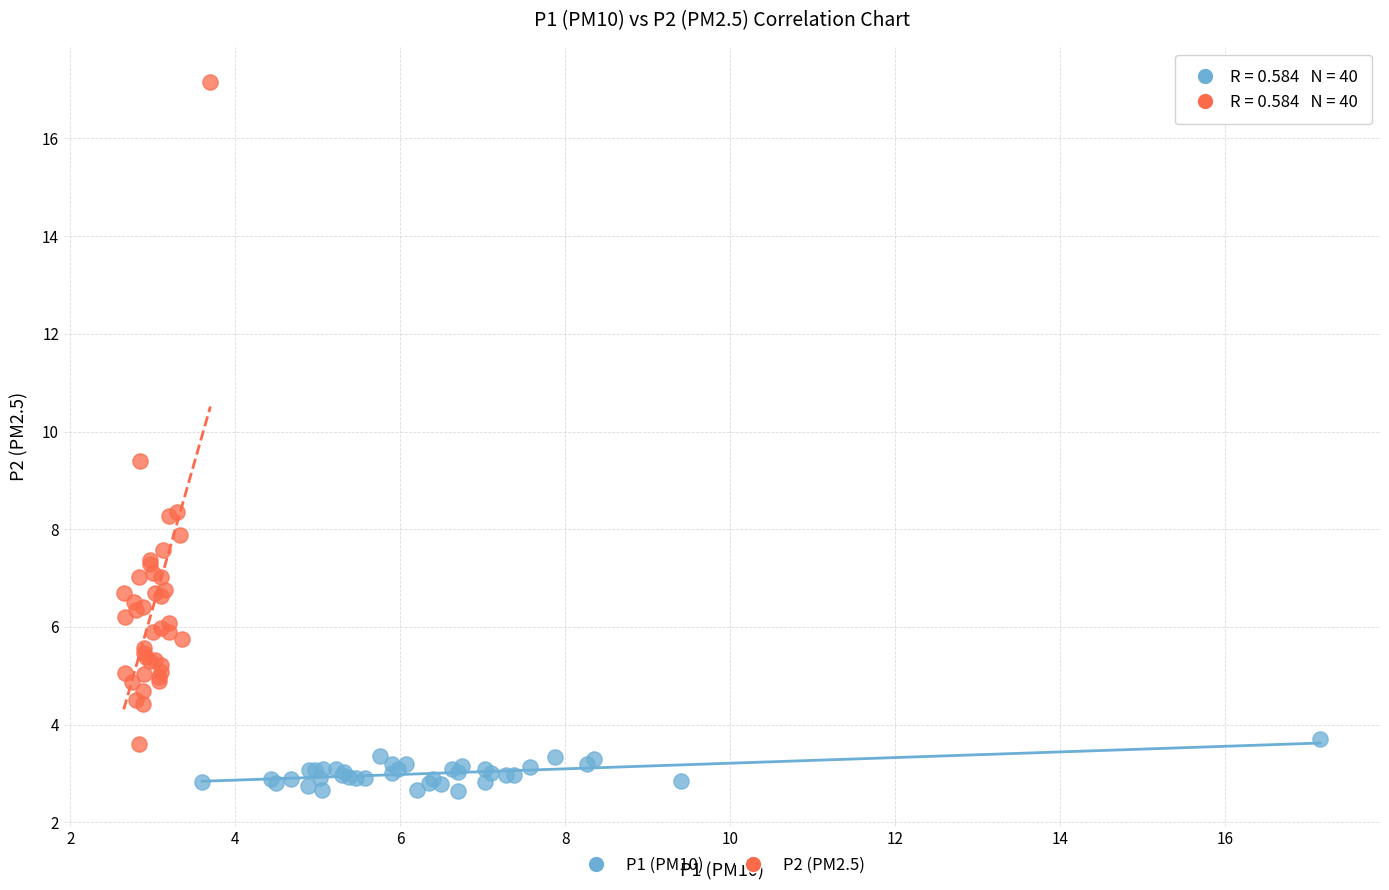

Which series reaches the maximum Y coordinate?

P2 (PM2.5)